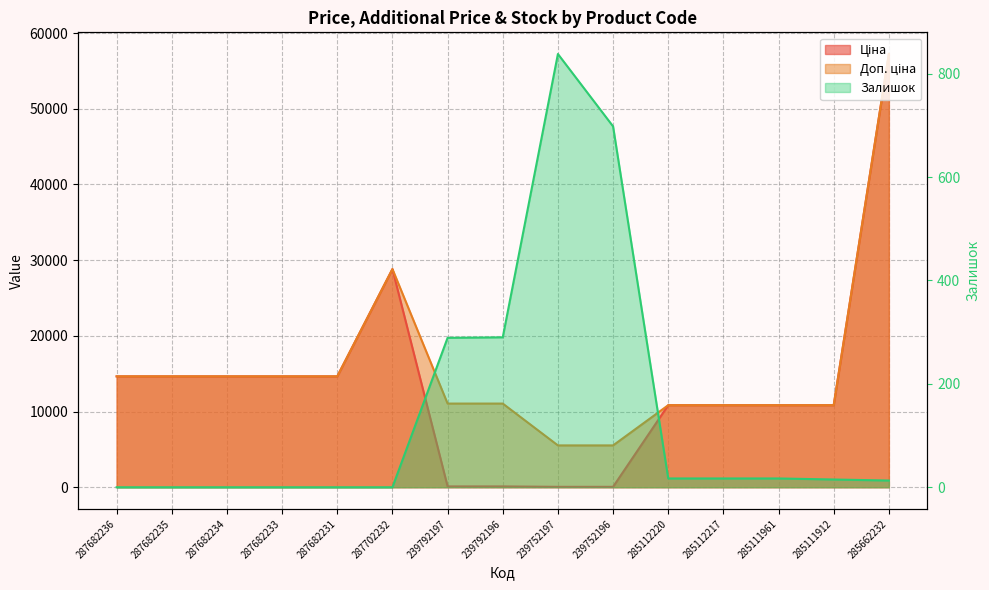

True or false: Доп. ціна and Ціна cross at least once.

False